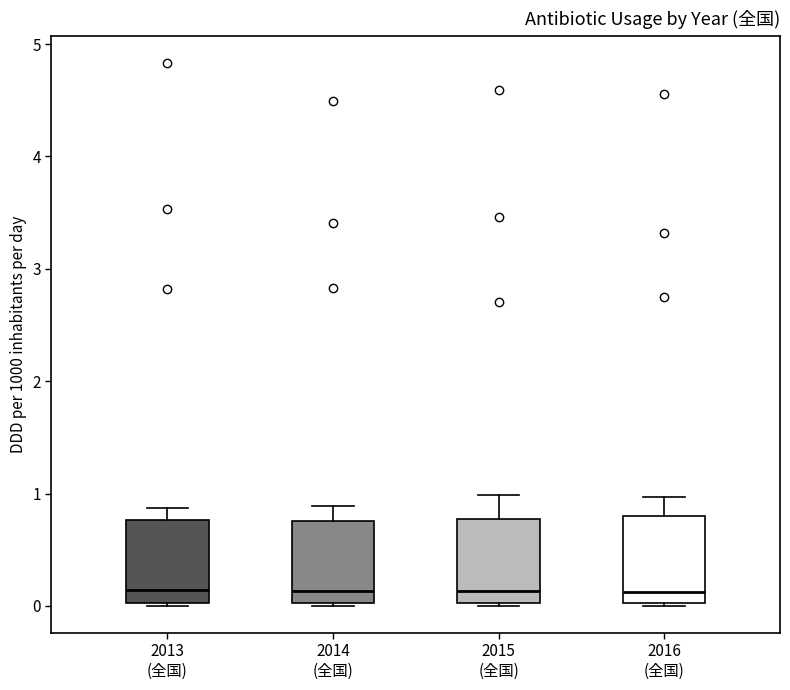

Where is the upper edge of the box for 2013 (全国) on the y-axis? The values are not printed on the chart, so give them approximately, as read against the axis.

0.8